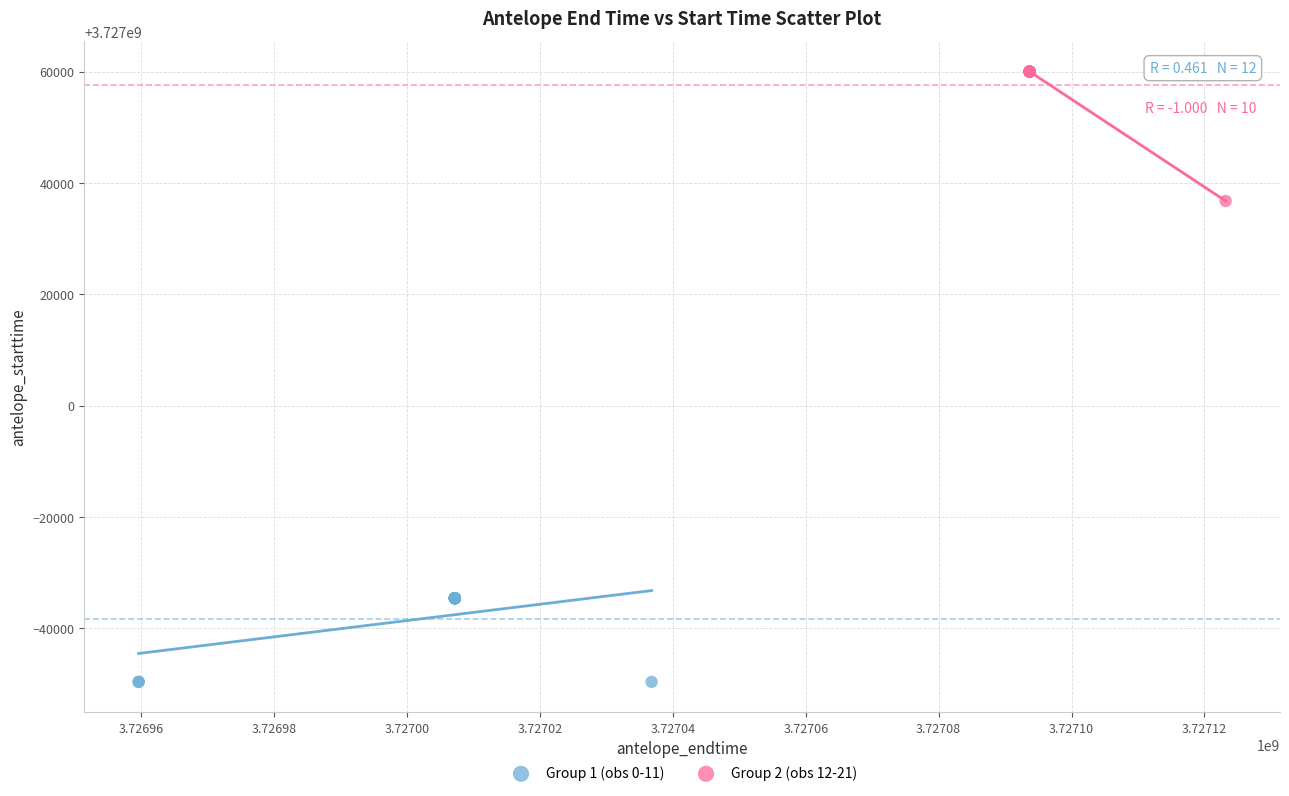

Which series reaches the minimum Y coordinate?

Group 1 (obs 0-11)